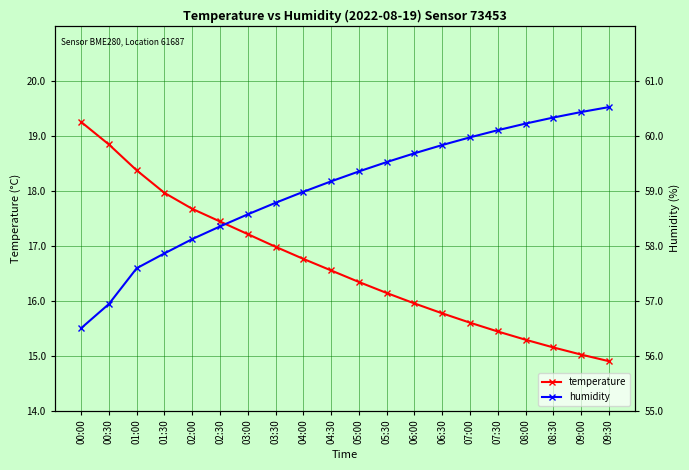

True or false: temperature has a value of 19.2 at 00:00.

True